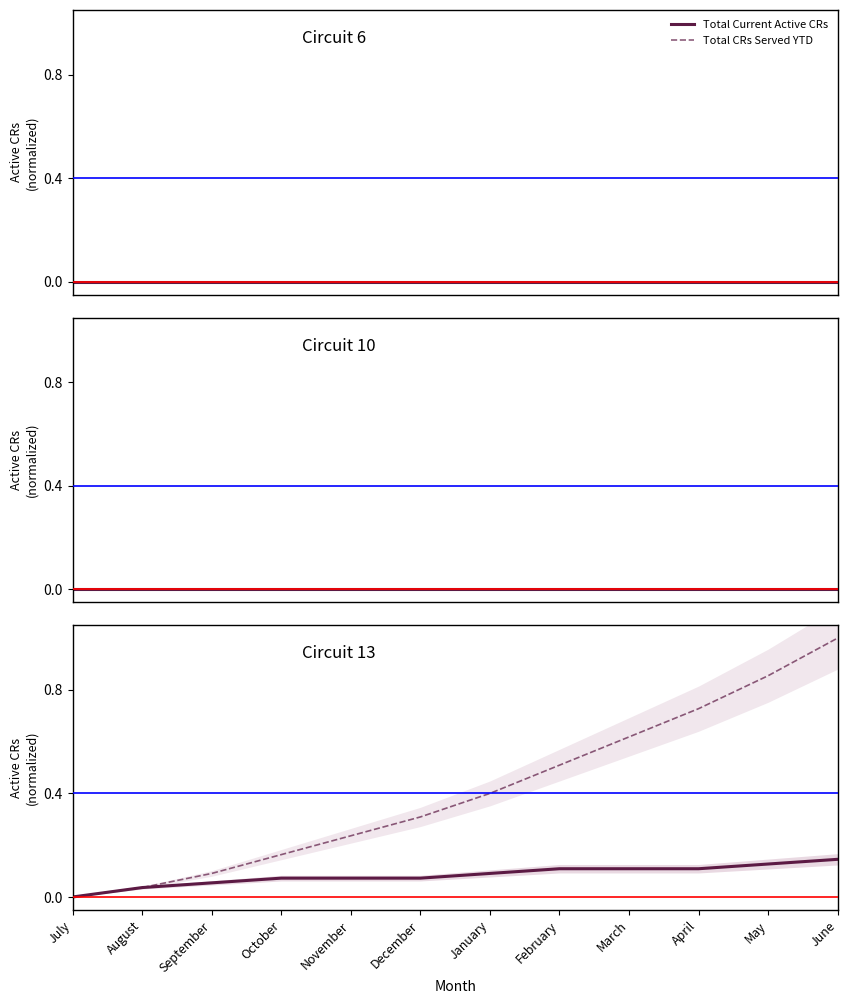

What is the average value of the Total CRs Served YTD series?

0.4